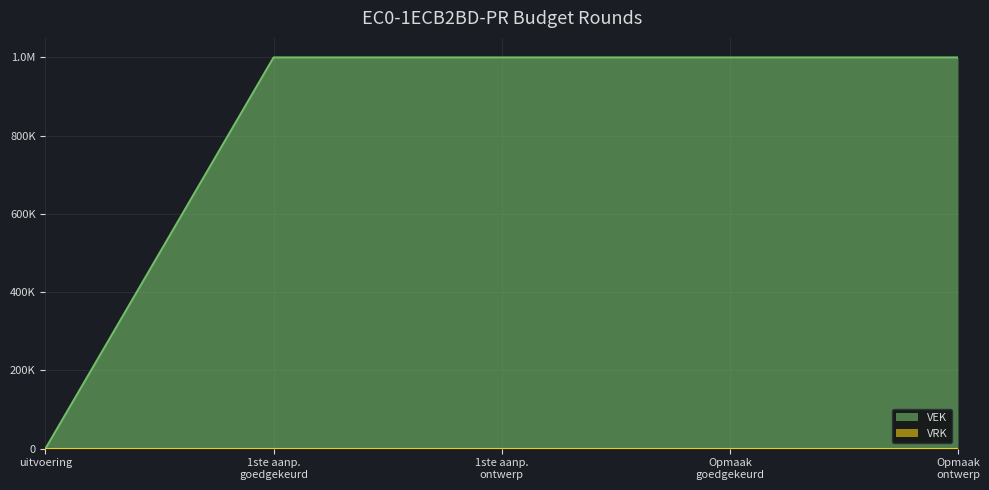

Does the chart display data point markers on the line(s)?

No